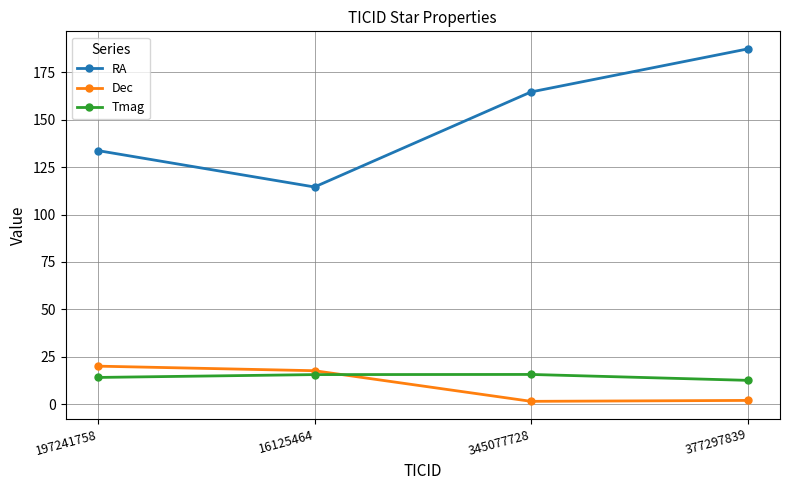

At which category is the sum across all series the highest?

377297839